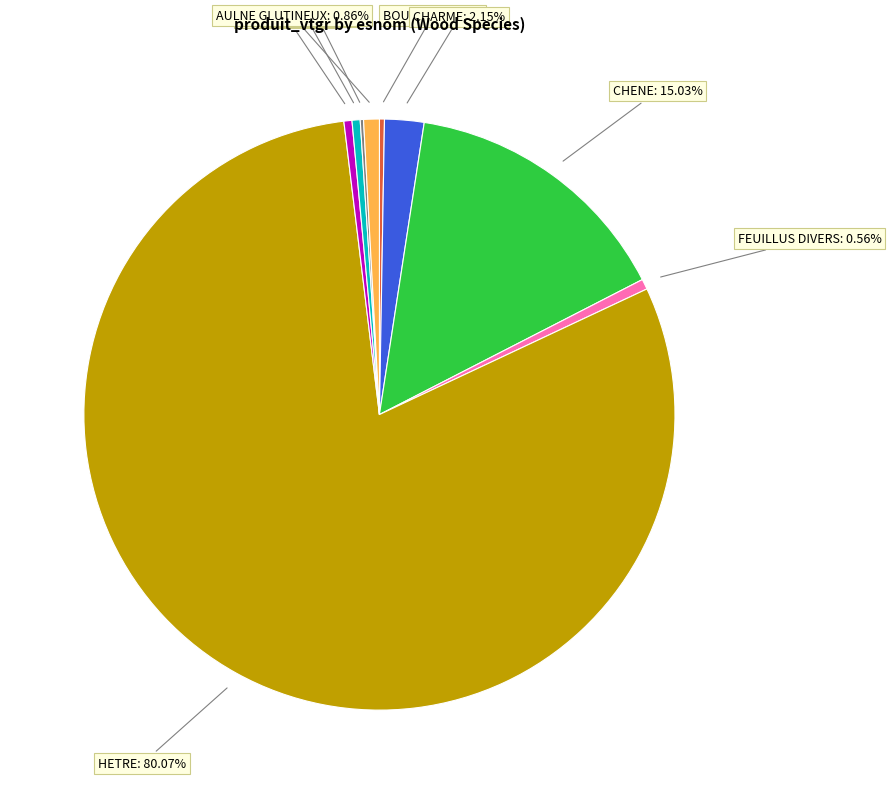

Which category has the smallest portion of the pie?

SAPIN